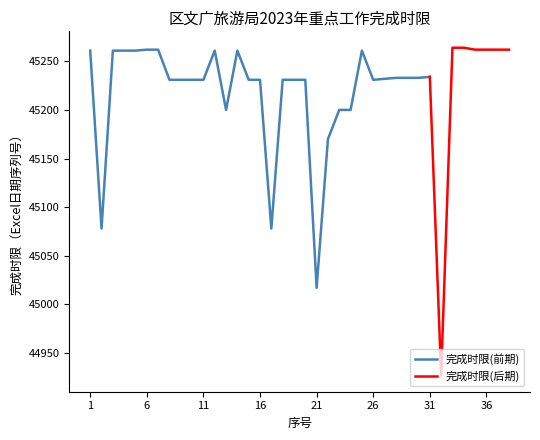

What is the sum of all values?

1718272